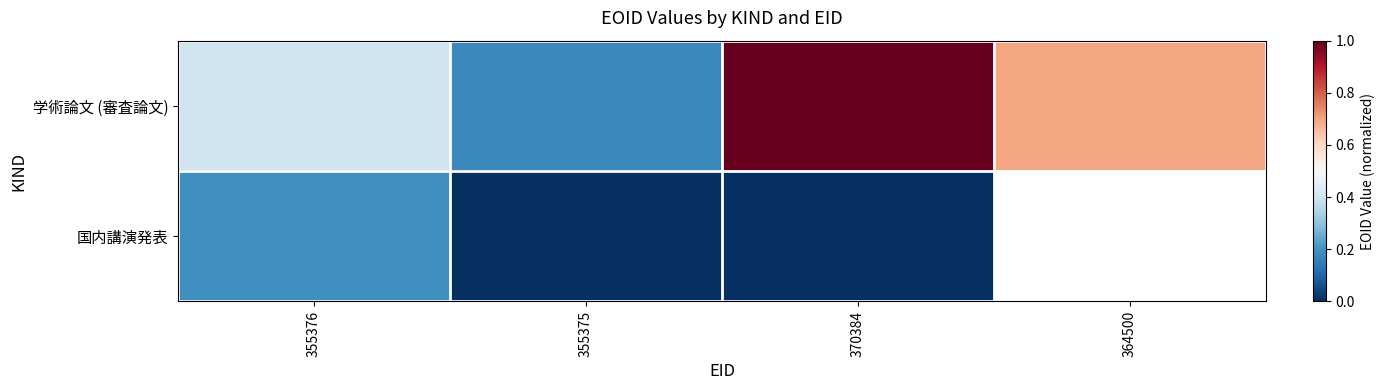

At which label is 学術論文 (審査論文) closest to 0?

355375